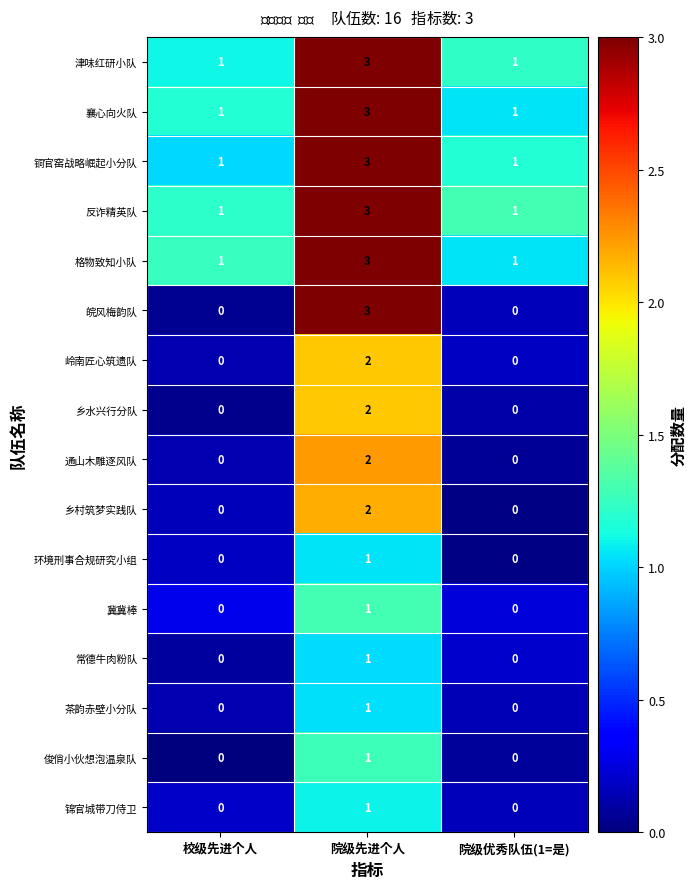

What is the total value across all series at 院级优秀队伍(1=是)?

5